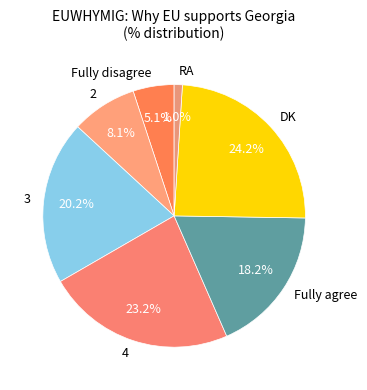

What is the largest slice in the pie chart?

DK